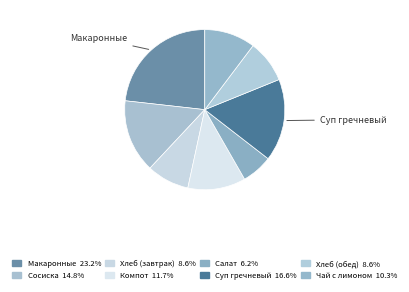

How many segments does this pie chart have?

8